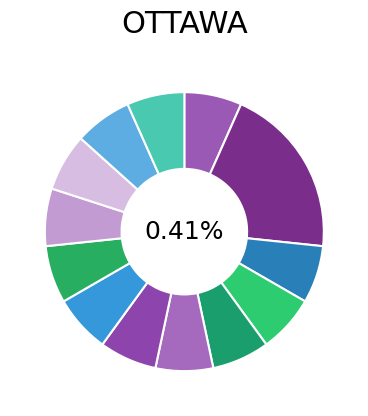

Is the sum of 2019-03 and 2016-09 greater than half?

No